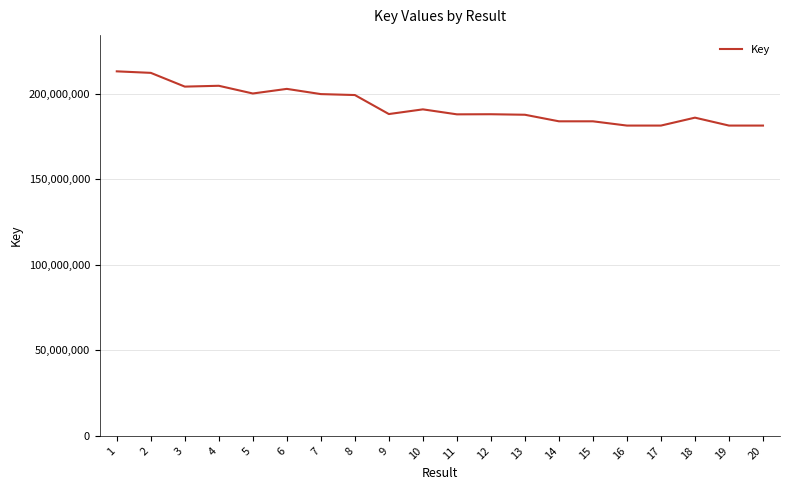

Between 17 and 3, which is larger?

3